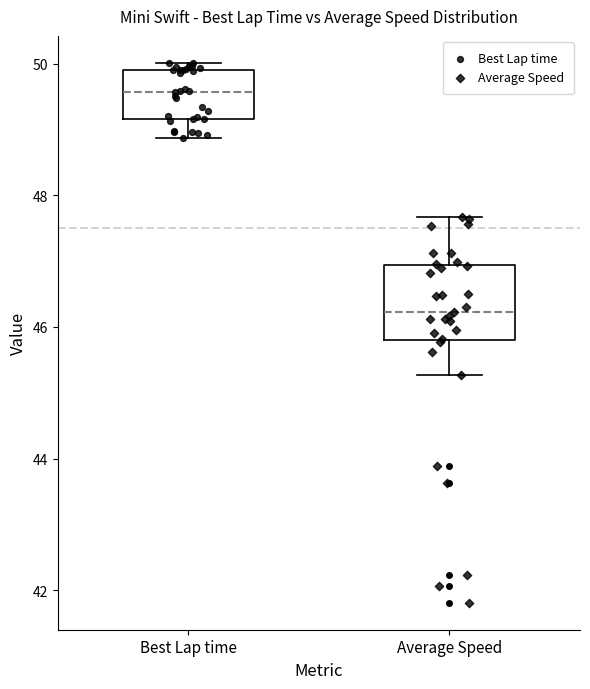

Comparing the boxes themselves (not the whiskers), which one is the tallest?

Average Speed